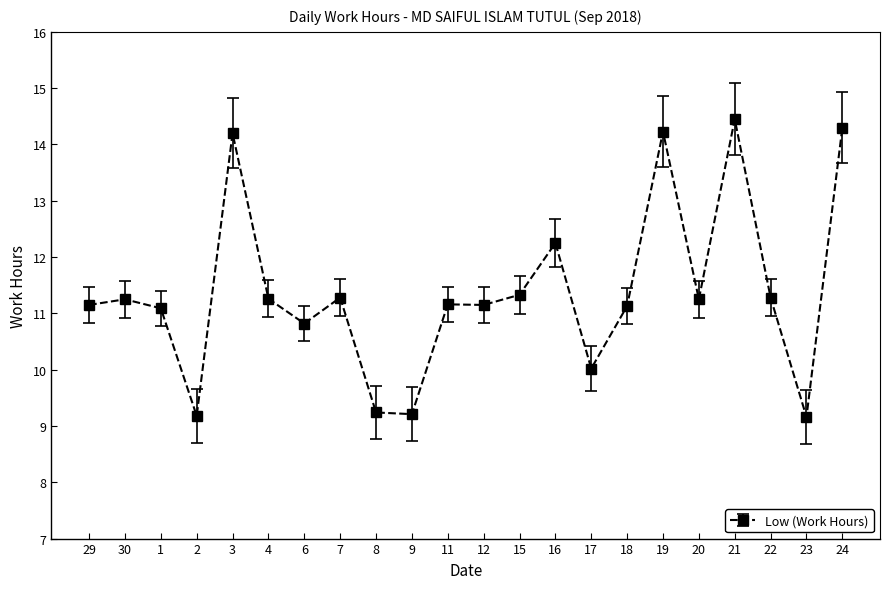

True or false: the data has more than 2 interior local peaks.

True